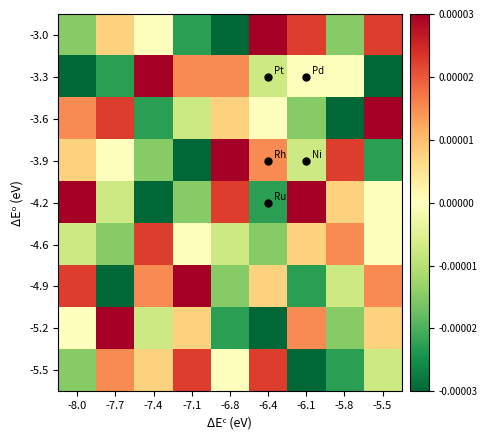

Which series has the largest range (max minus min)?

-3.0